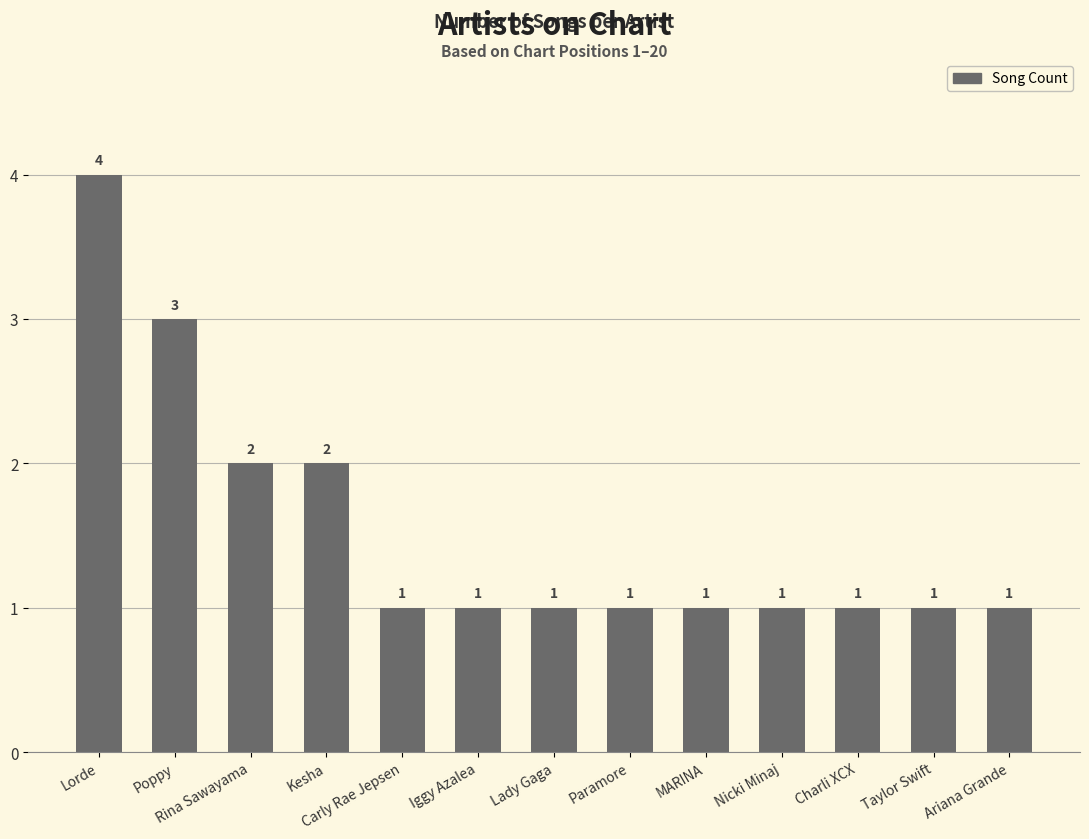

What is the label of the 4th bar from the right?

Nicki Minaj